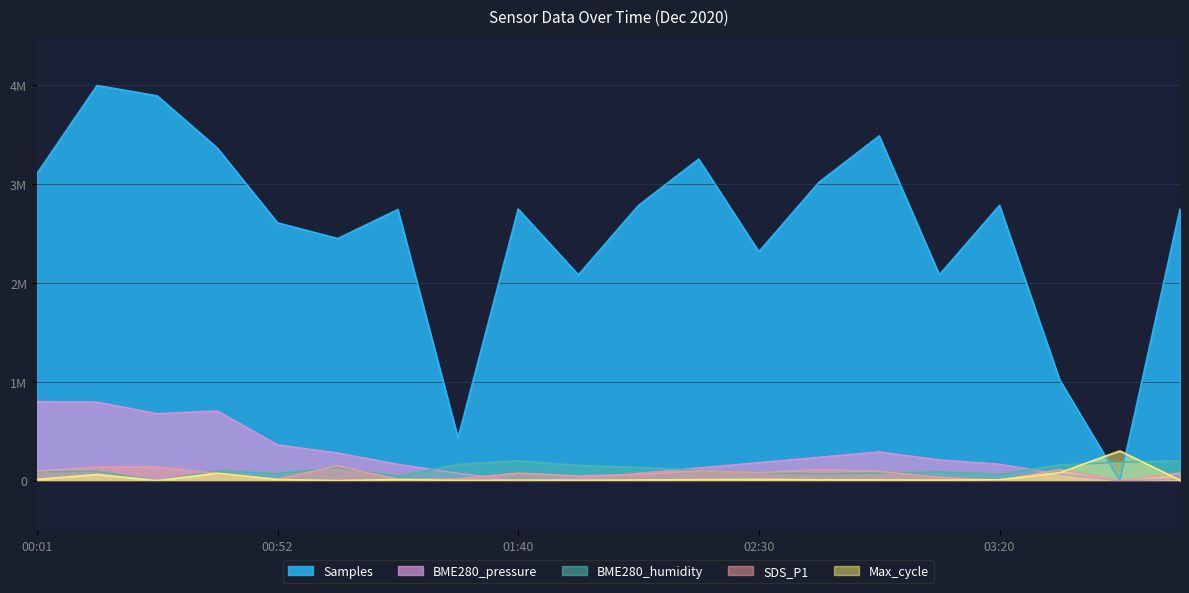

How many data points does each series have?

20